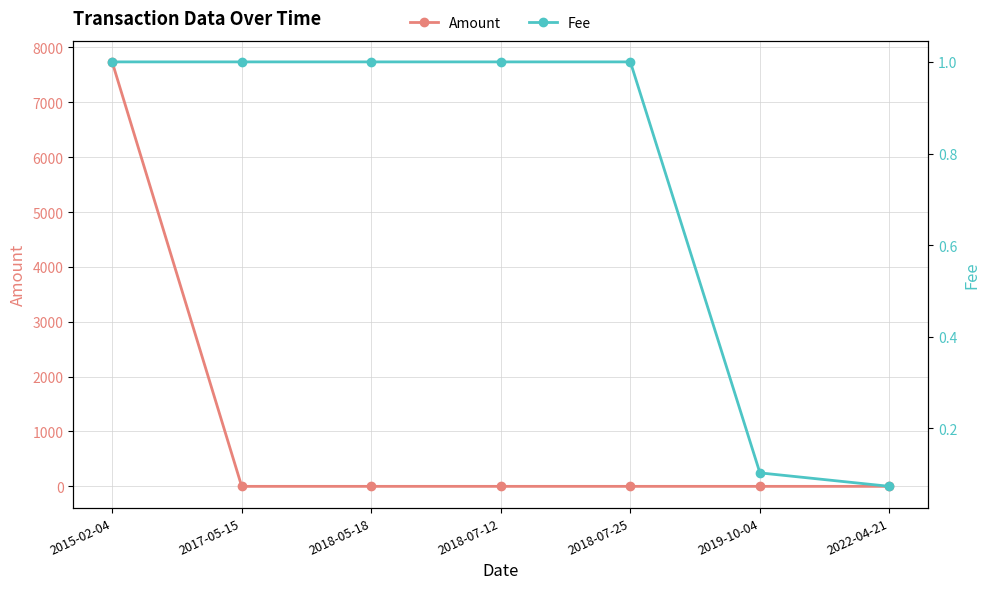

What is the label of the 6th point from the left?

2019-10-04